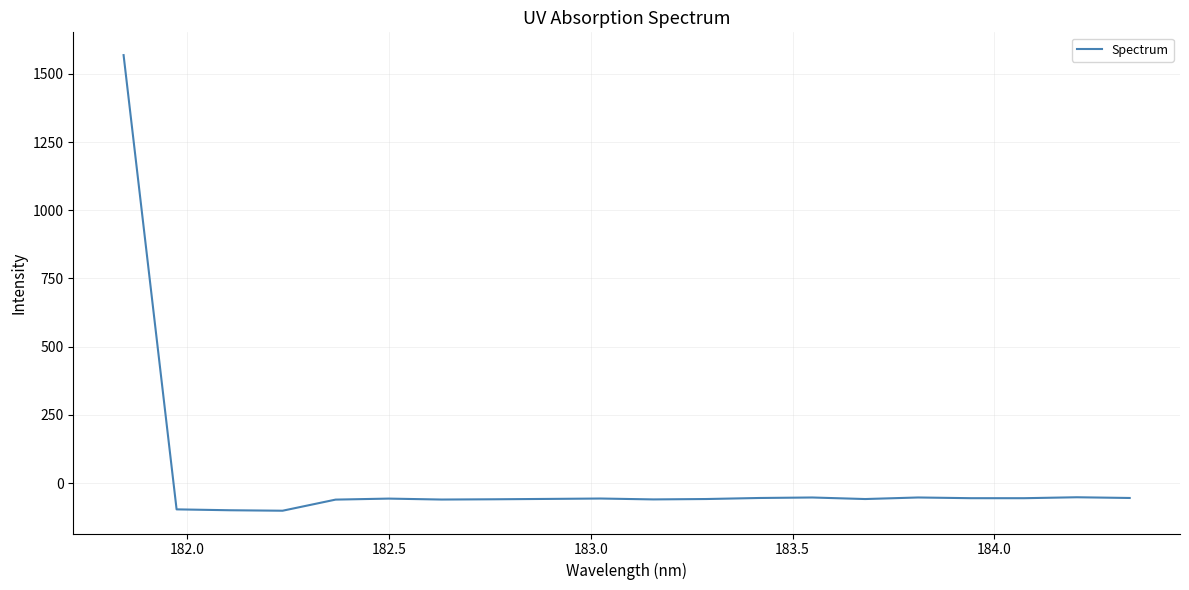

What is the minimum value shown in the chart?

-101.5